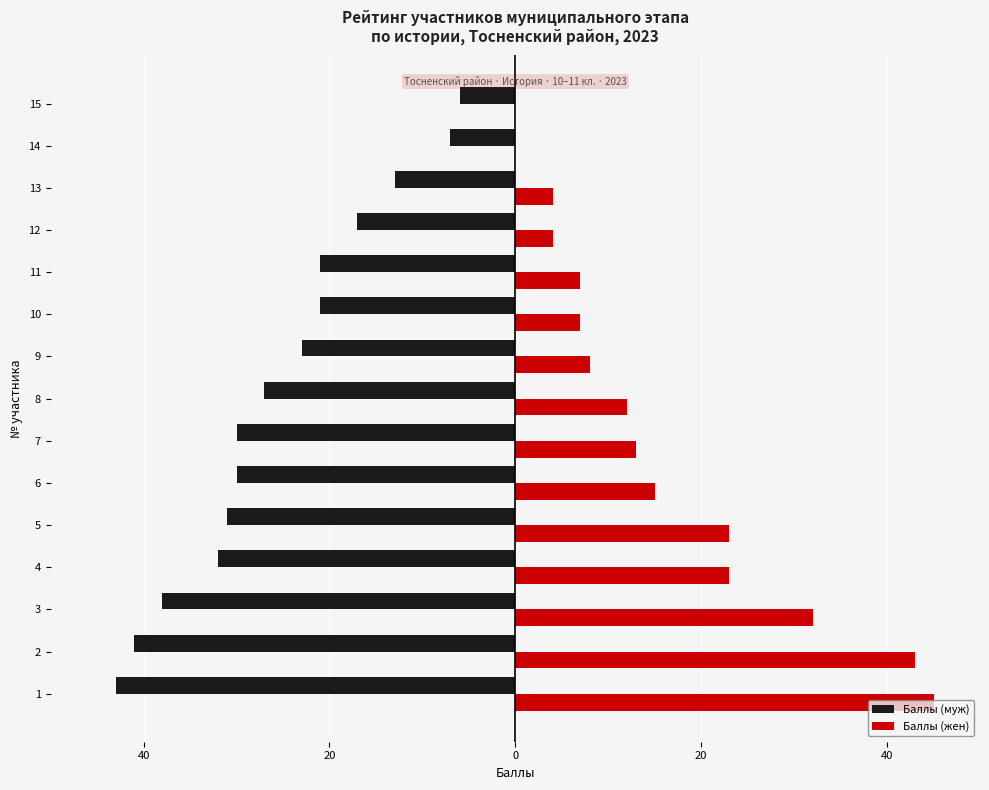

Is it true that Баллы (муж) equals -11 at 8?

False